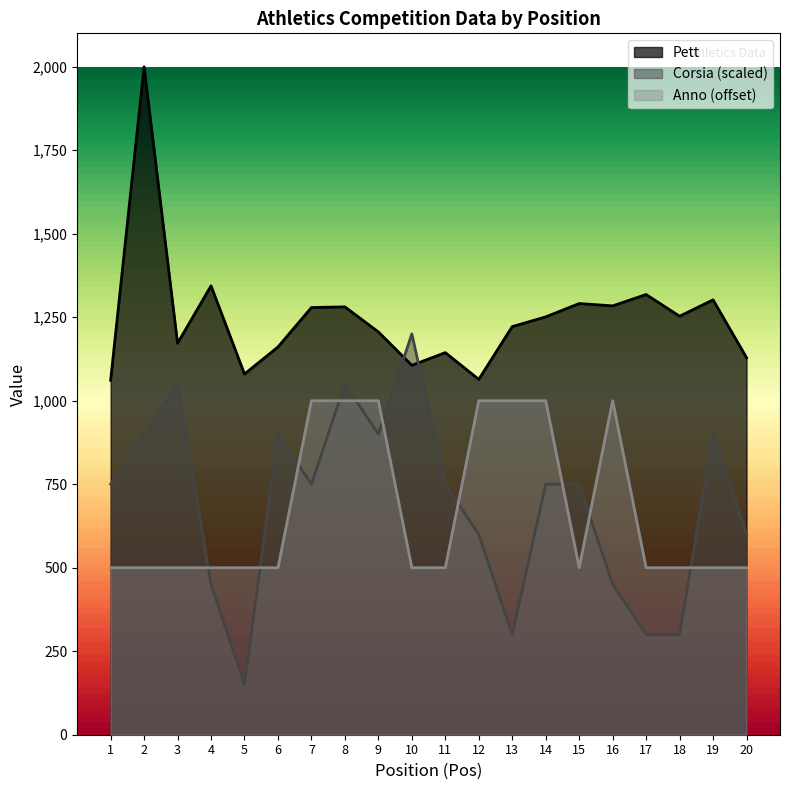

What are all the series names shown in the legend?

Pett, Corsia (scaled), Anno (offset)